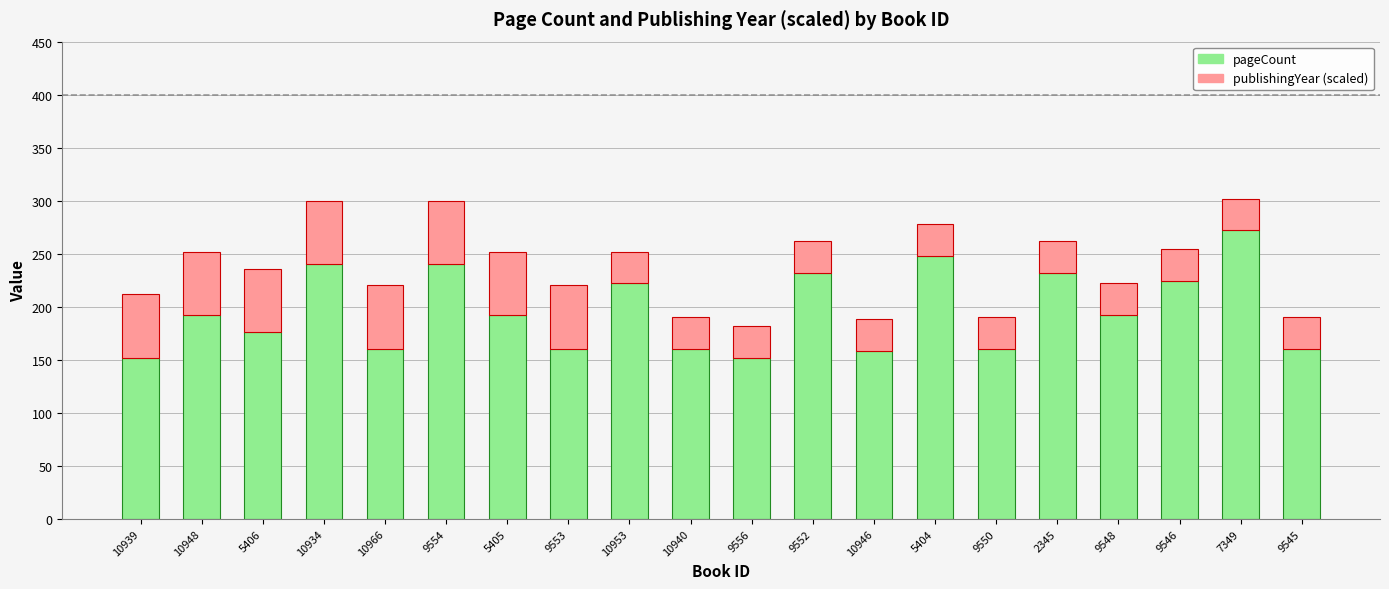

What is the difference between the pageCount values at 9546 and 7349?

48